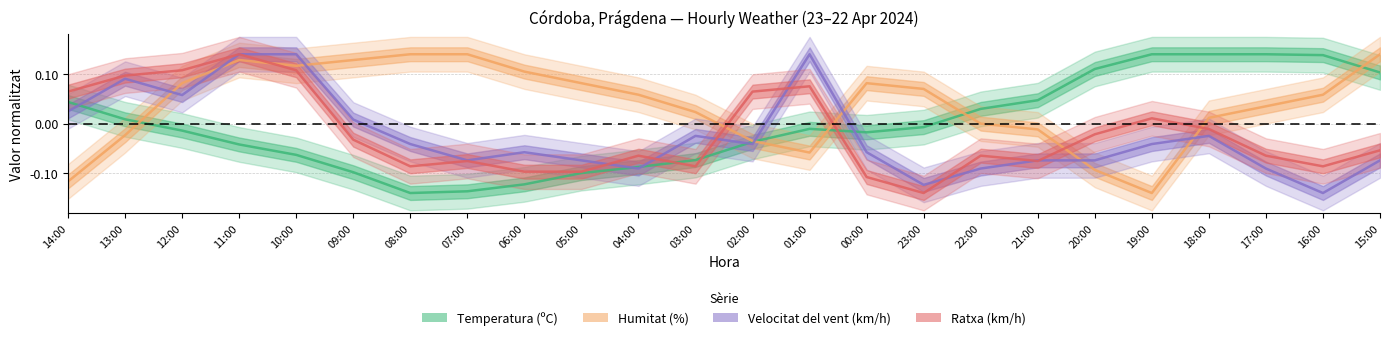

What is the label of the 16th point from the left?

23:00